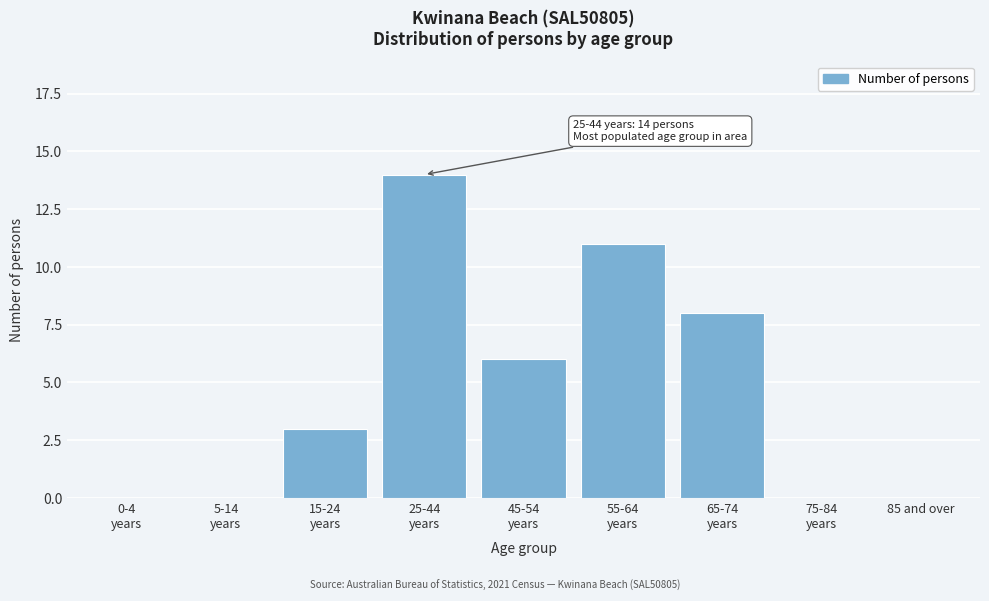

The chart shows a value of 0 at 85 and over. True or false?

True